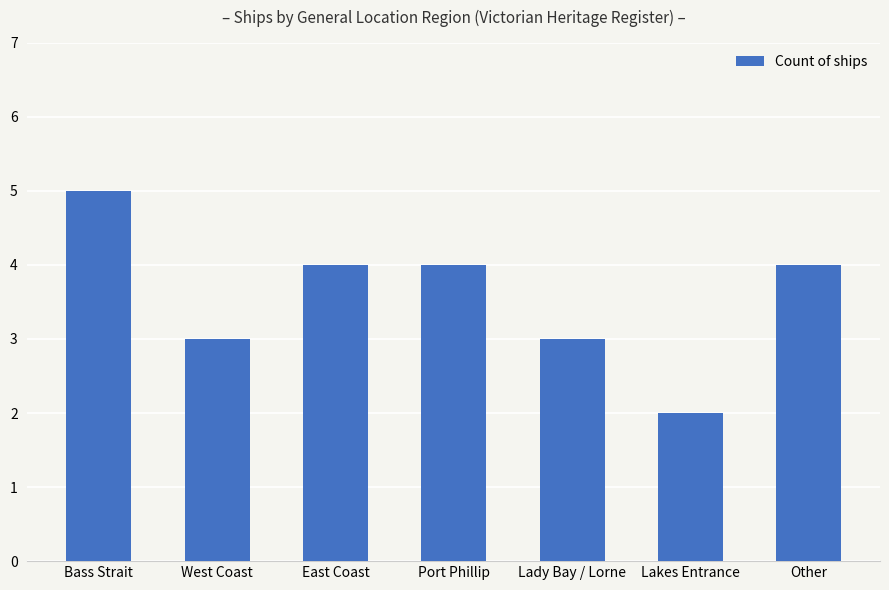

At which category does the chart reach its minimum across all series?

Lakes Entrance